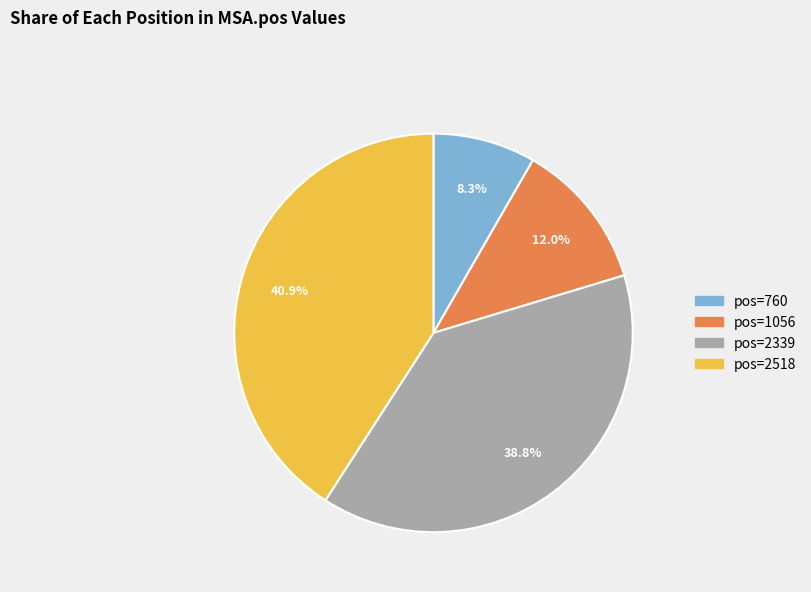

Is there a majority slice in this chart?

No